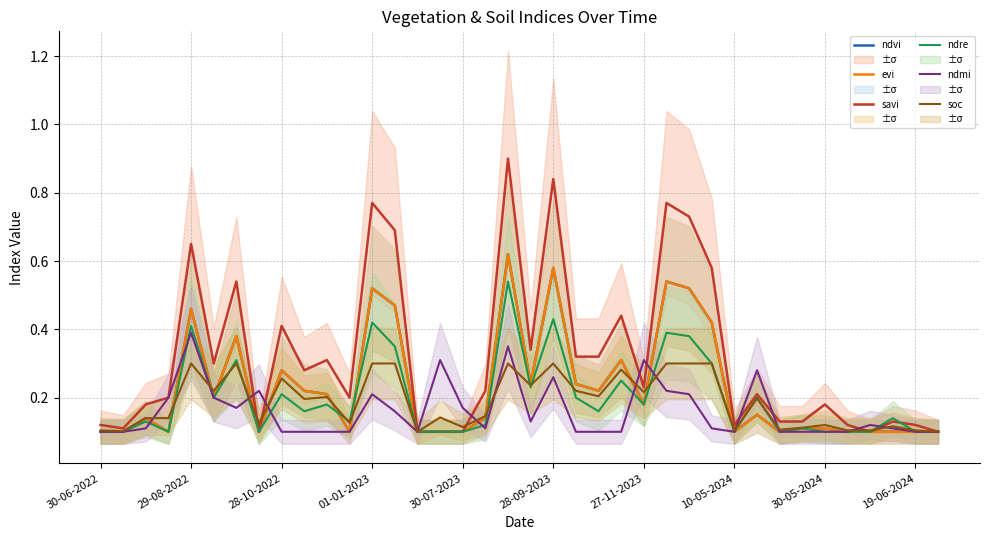

How many lines are shown in the chart?

6